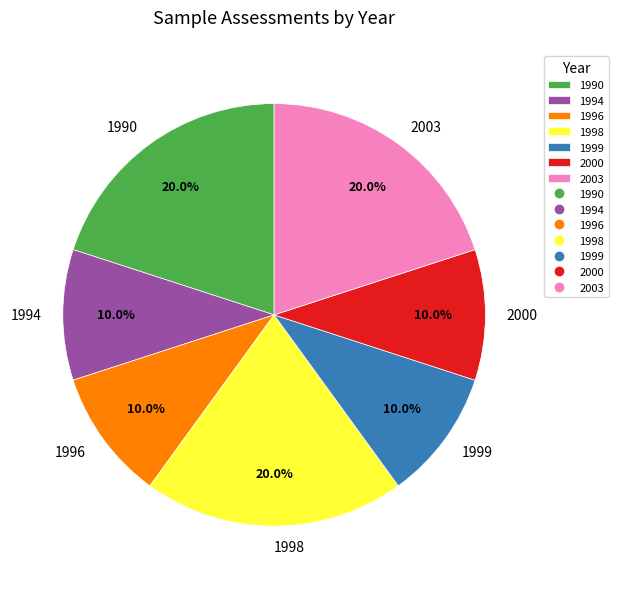

Is 2000 the majority of the pie?

No